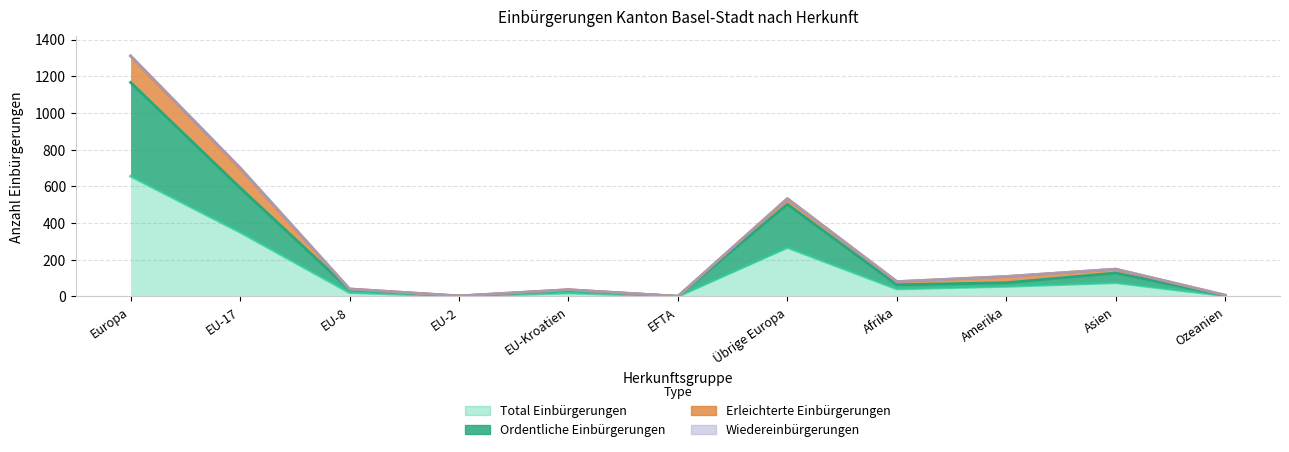

Is it true that Ordentliche Einbürgerungen equals 23 at Amerika?

False